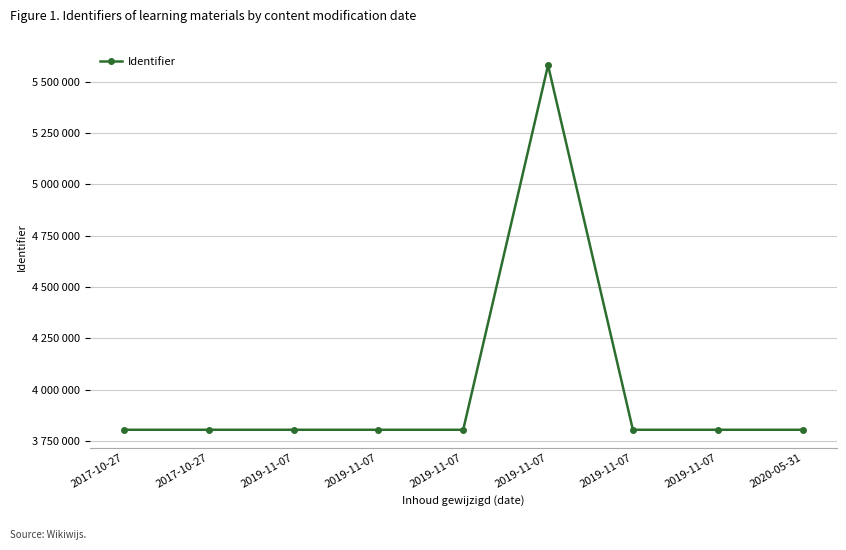

What is the value of the 4th point from the left?

3805502